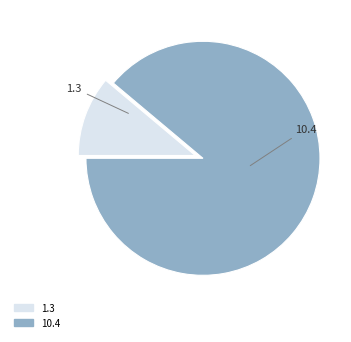

Do 10.4 and 1.3 together represent more than half of the pie?

Yes